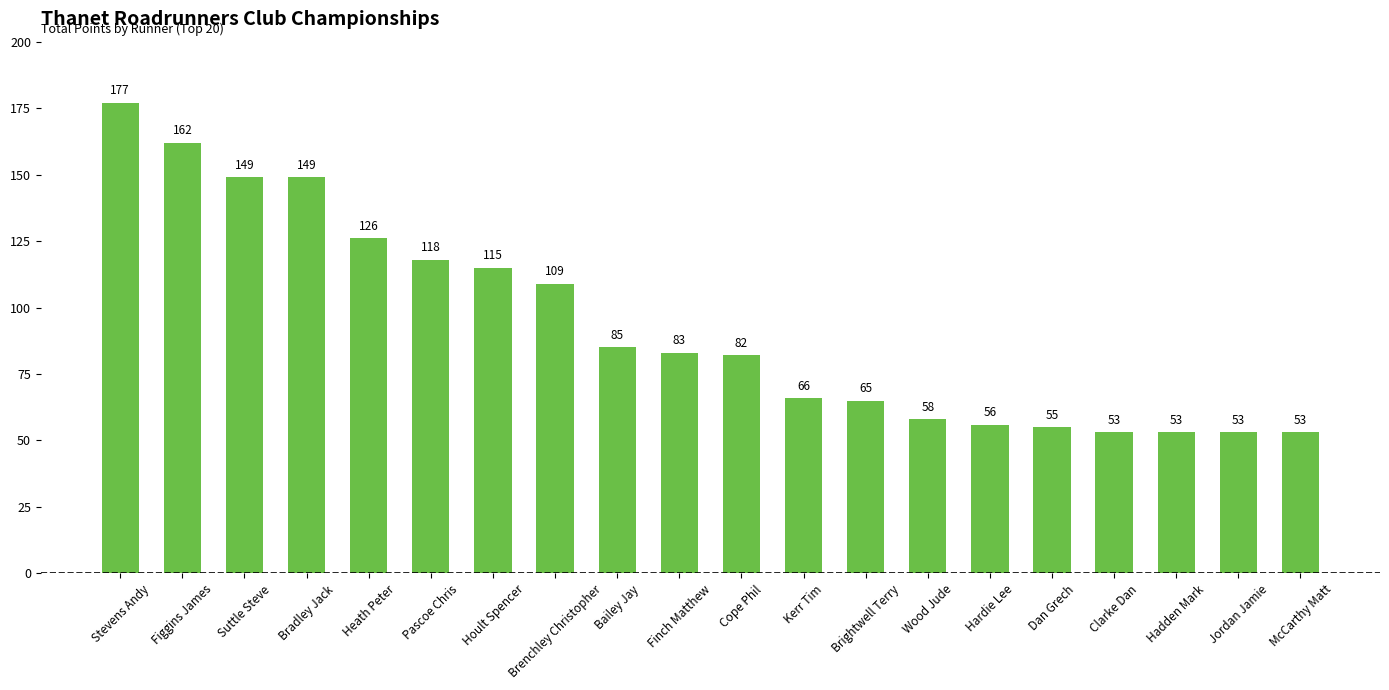

What is the label of the 10th bar from the left?

Finch Matthew